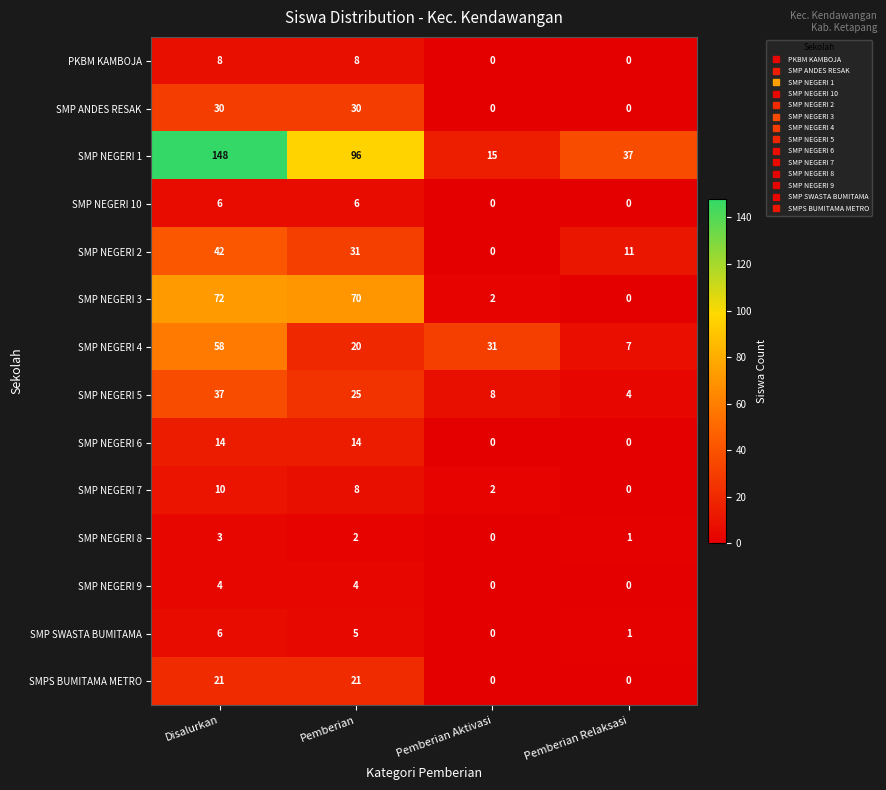

How many SMP NEGERI 2 values are between 11 and 42?

3